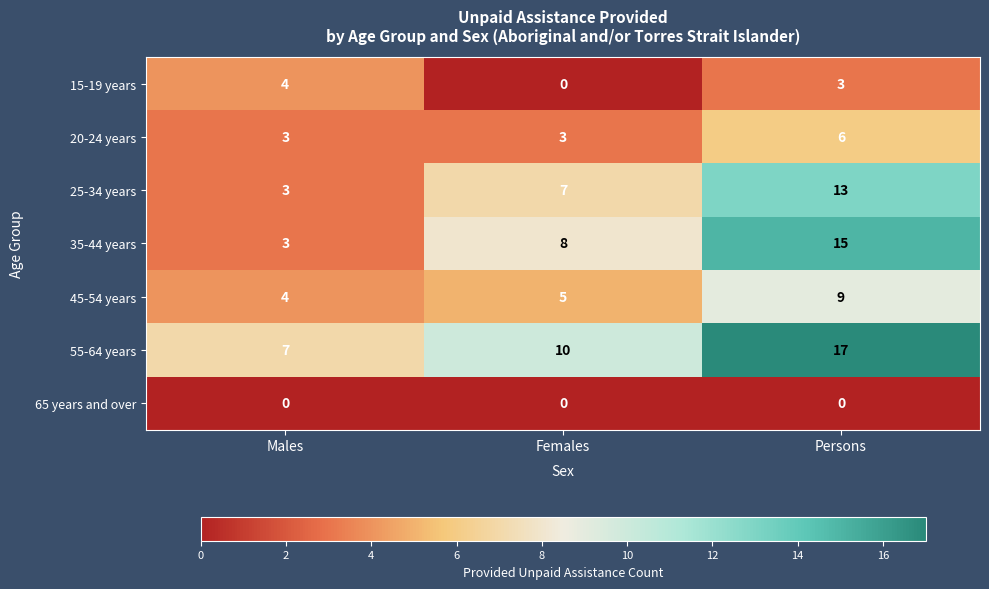

Where is 35-44 years nearest to the value 9?

Females